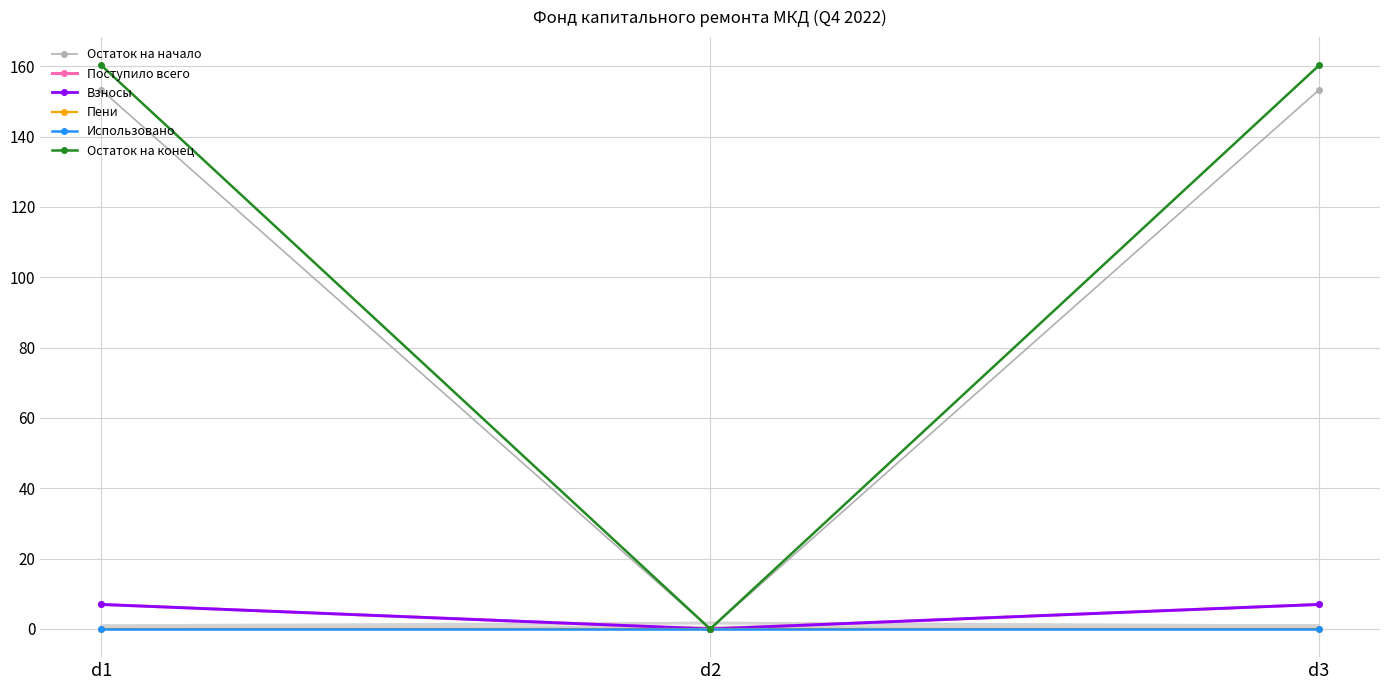

What is the value of the Поступило всего point at the 3rd from the left?

7.0